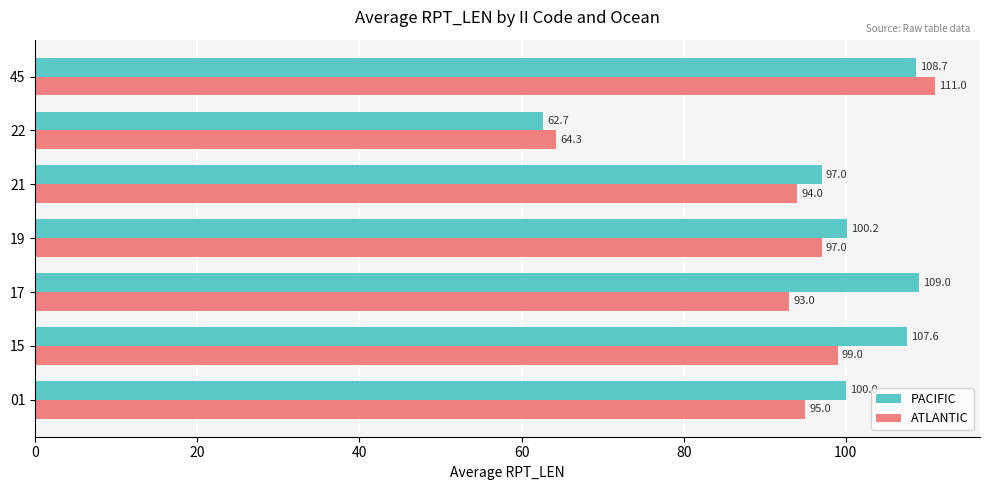

How many values in the ATLANTIC series are below 95?

3